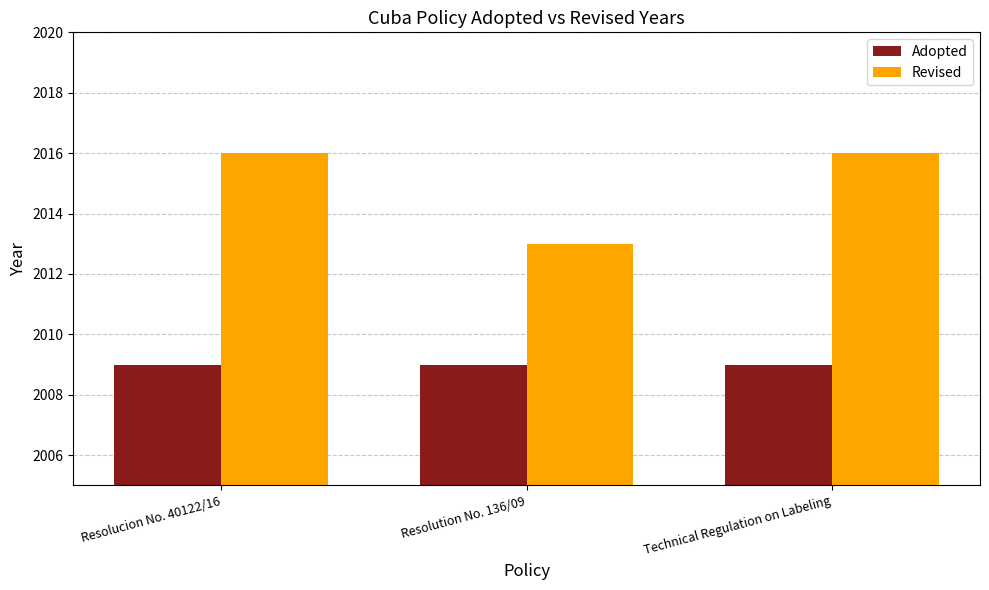

List the series in order of their overall mean, lowest first.

Adopted, Revised